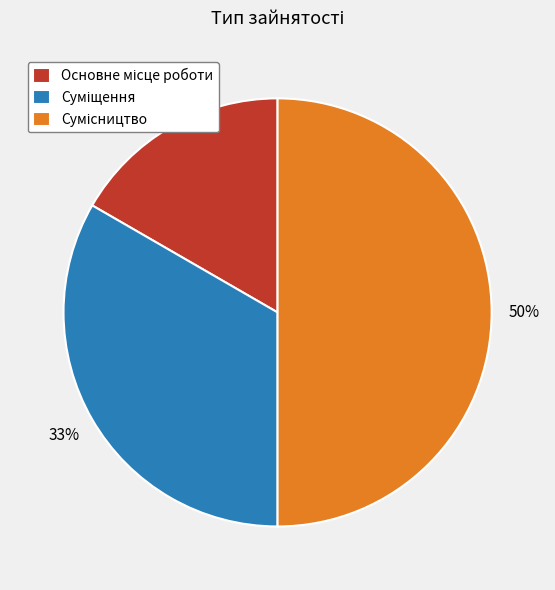

Count the number of slices in the pie.

3